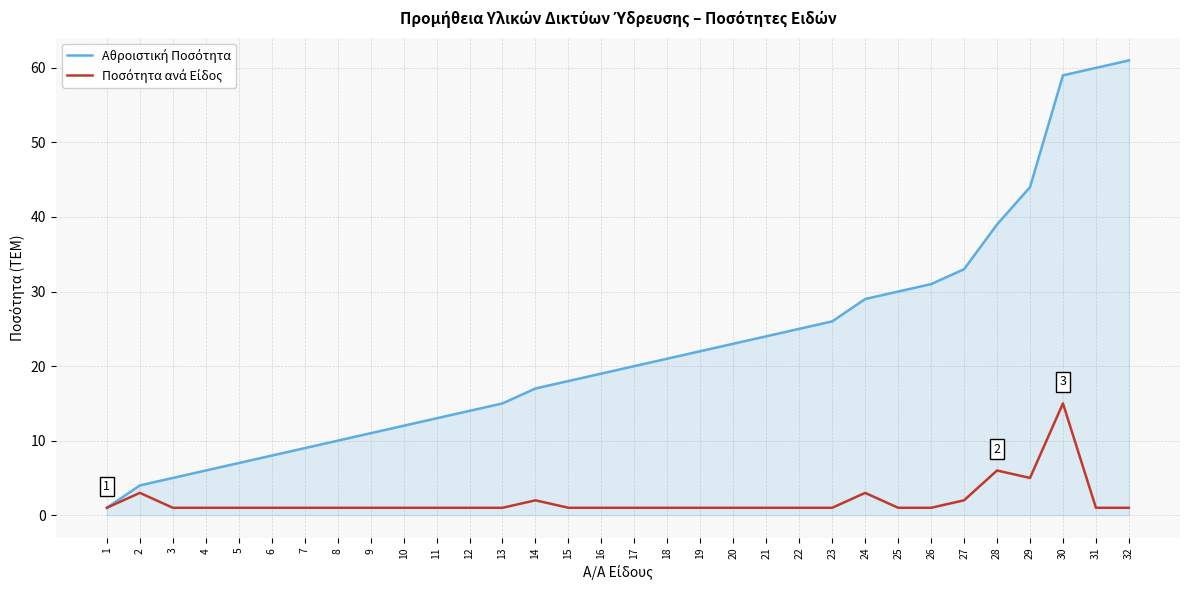

At which category is the sum across all series the highest?

30